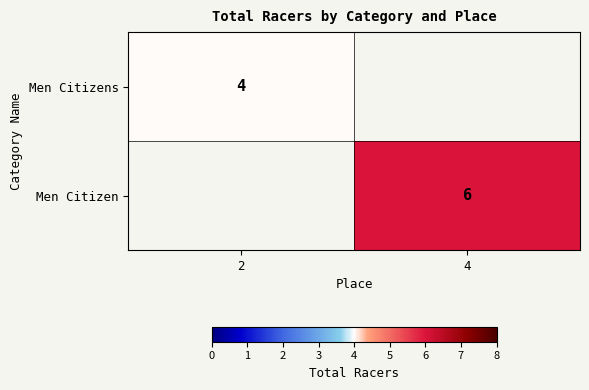

True or false: Men Citizens has a value of 4 at 2.

True